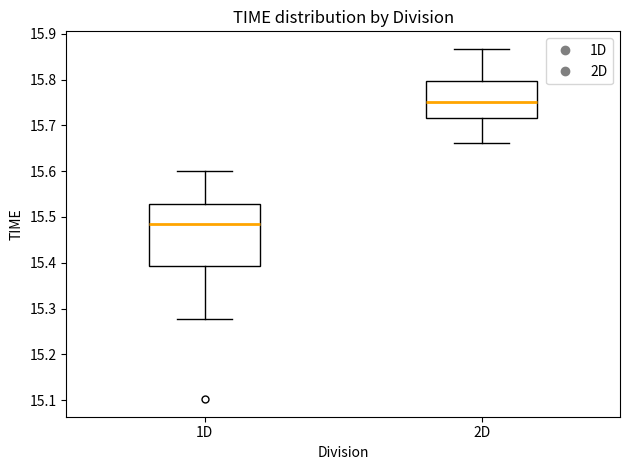

Which box has the lowest median line?

1D